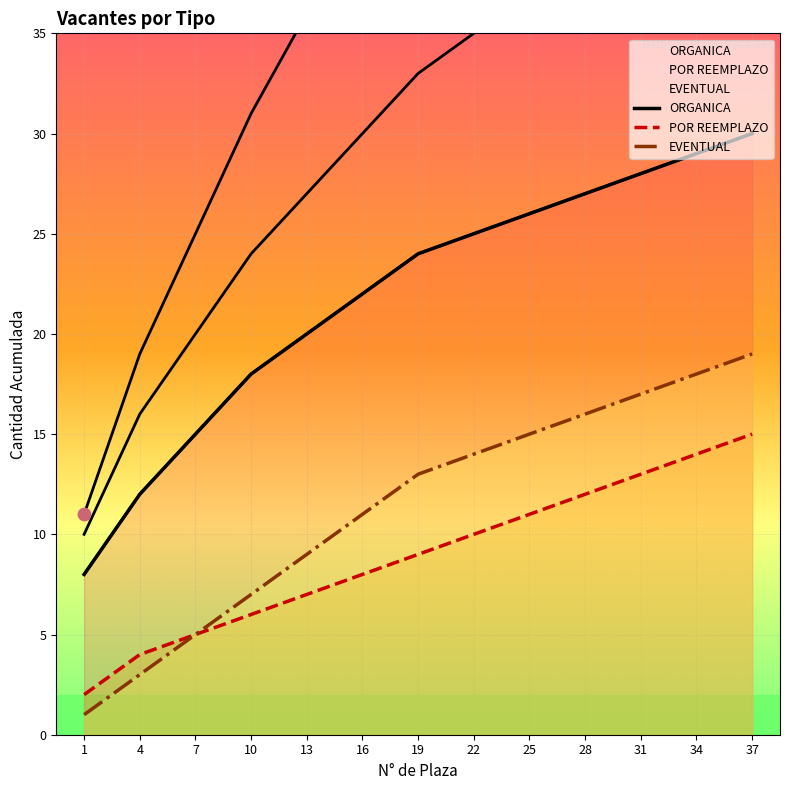

What is the total value across all series at 1?

11